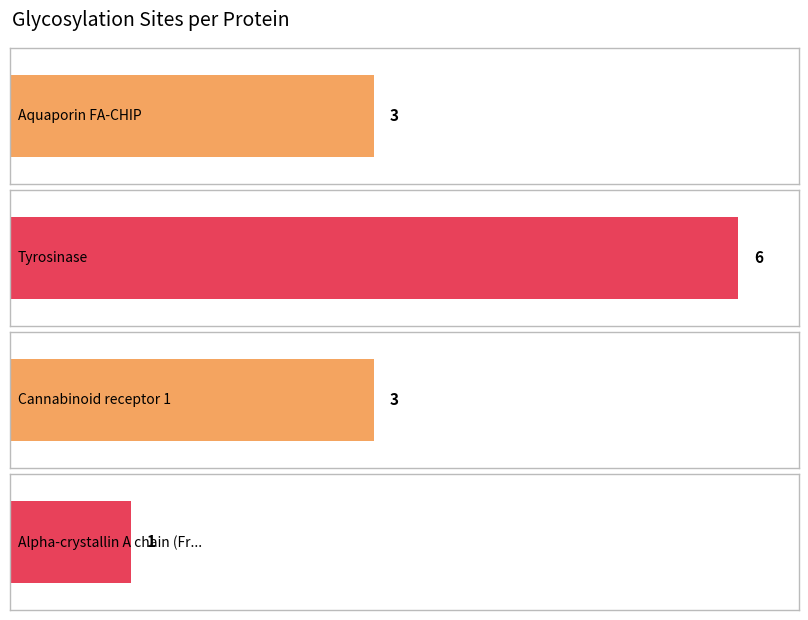

What is the value of the 4th bar from the left?

1